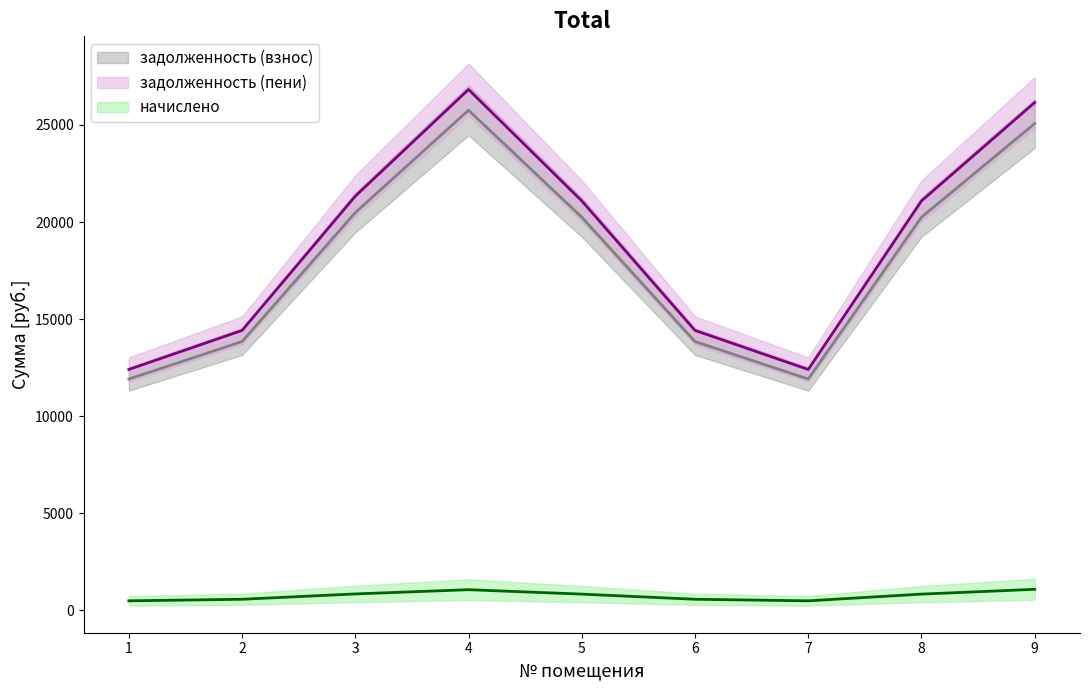

At which category does the chart reach its minimum across all series?

1